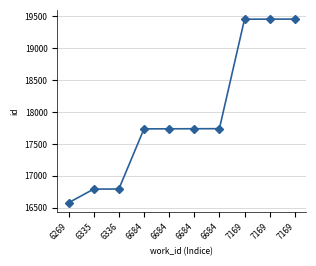

How many data points are less than 17738?

5